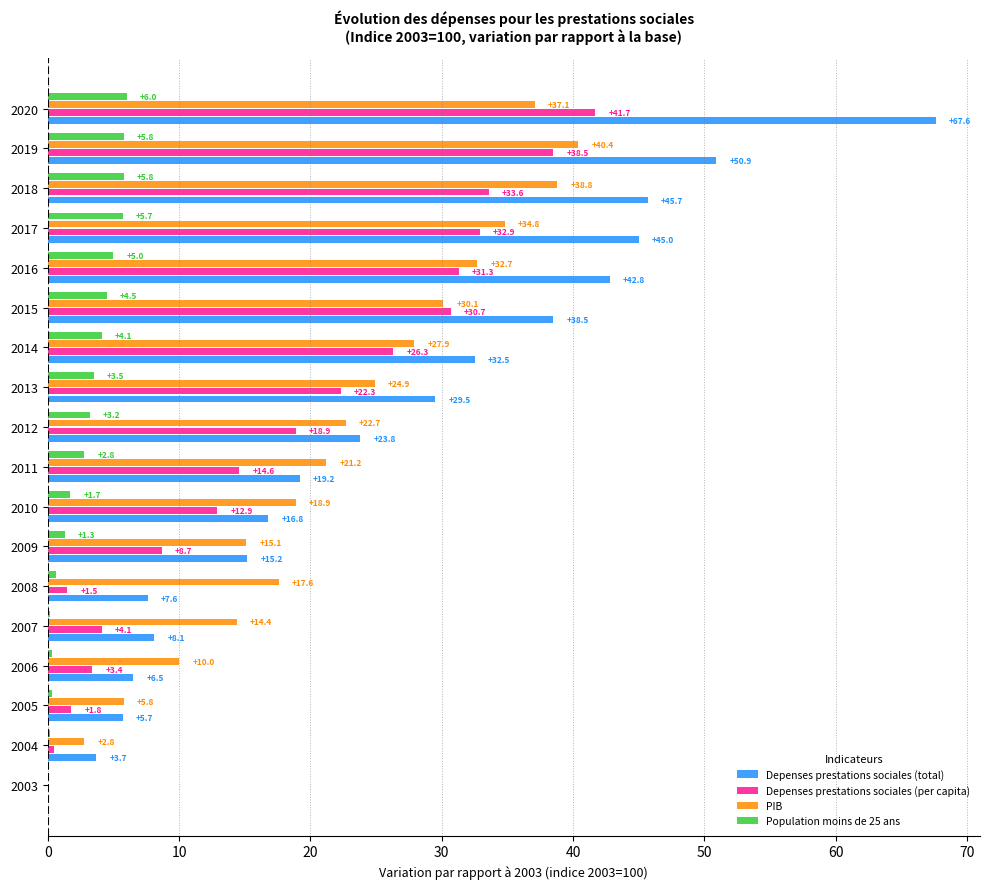

Is it true that Depenses prestations sociales (per capita) equals 53.7 at 2018?

False